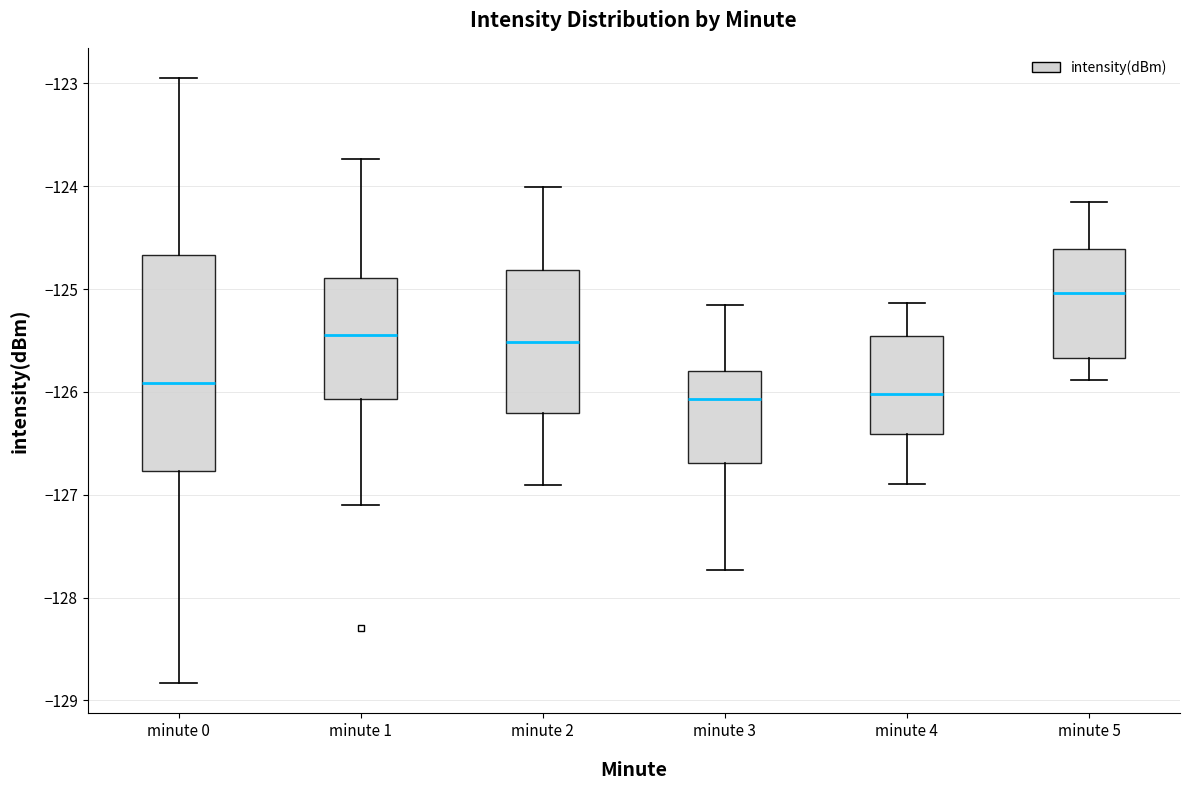

Which box is the tallest, from its lower edge to its upper edge?

minute 0